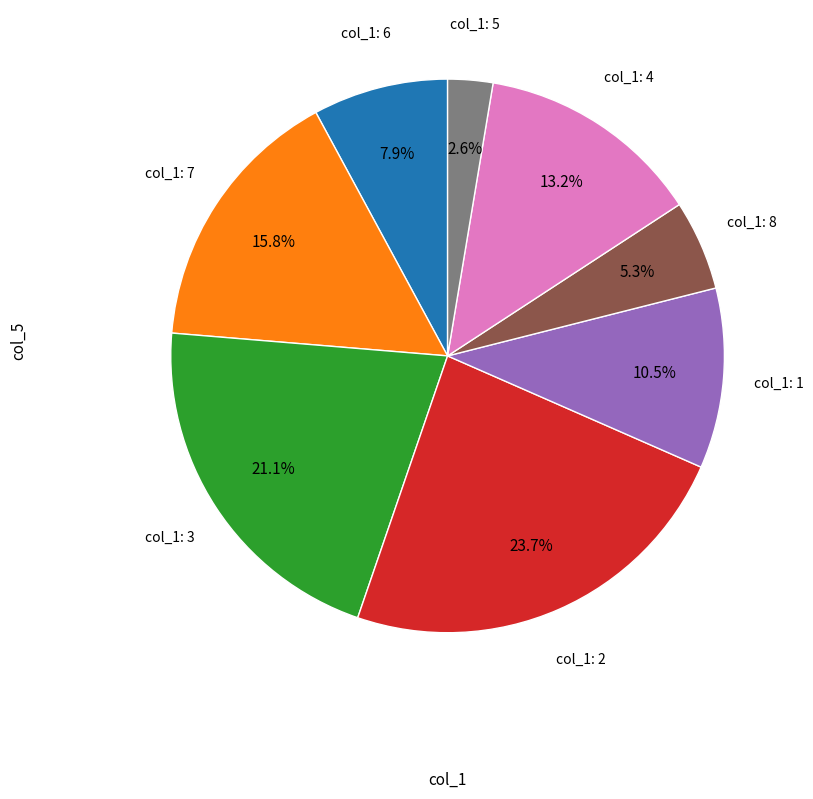

Is there any slice that represents more than half of the pie?

No